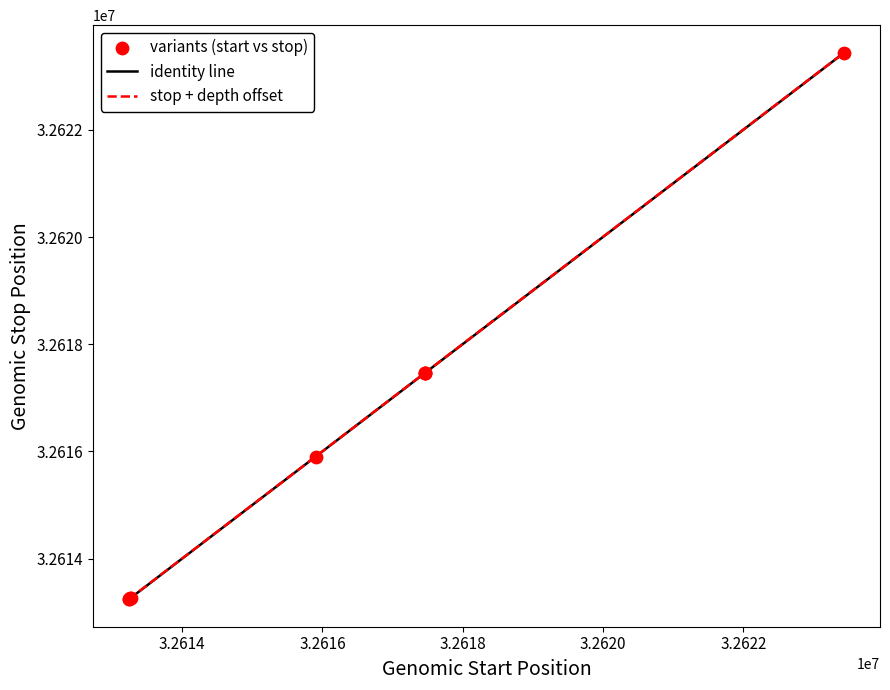

Which series has the largest range (max minus min)?

stop + depth offset